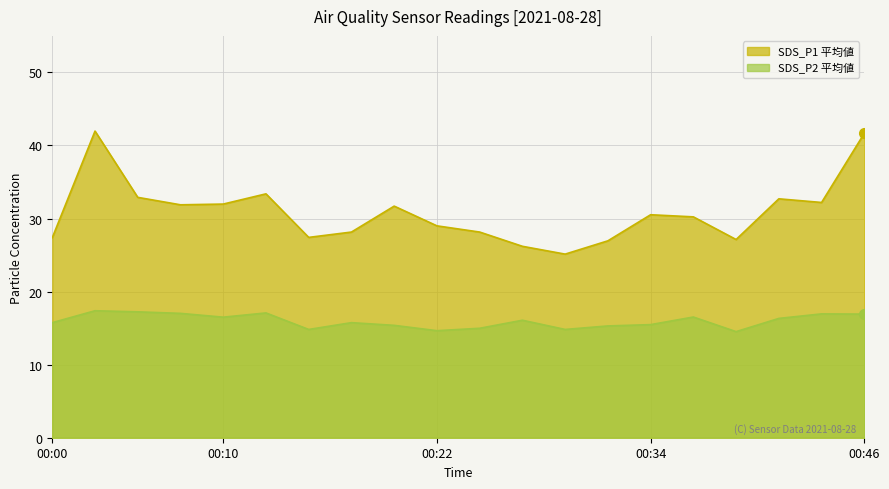

Where does the SDS_P2 series first go above 16?

00:02